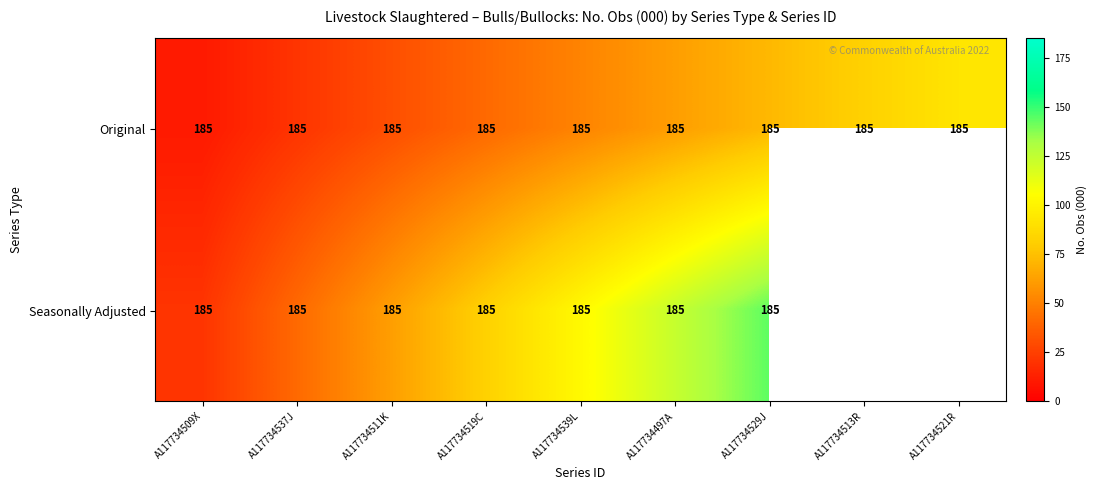

Is it true that Seasonally Adjusted equals 102.8 at A117734539L?

True